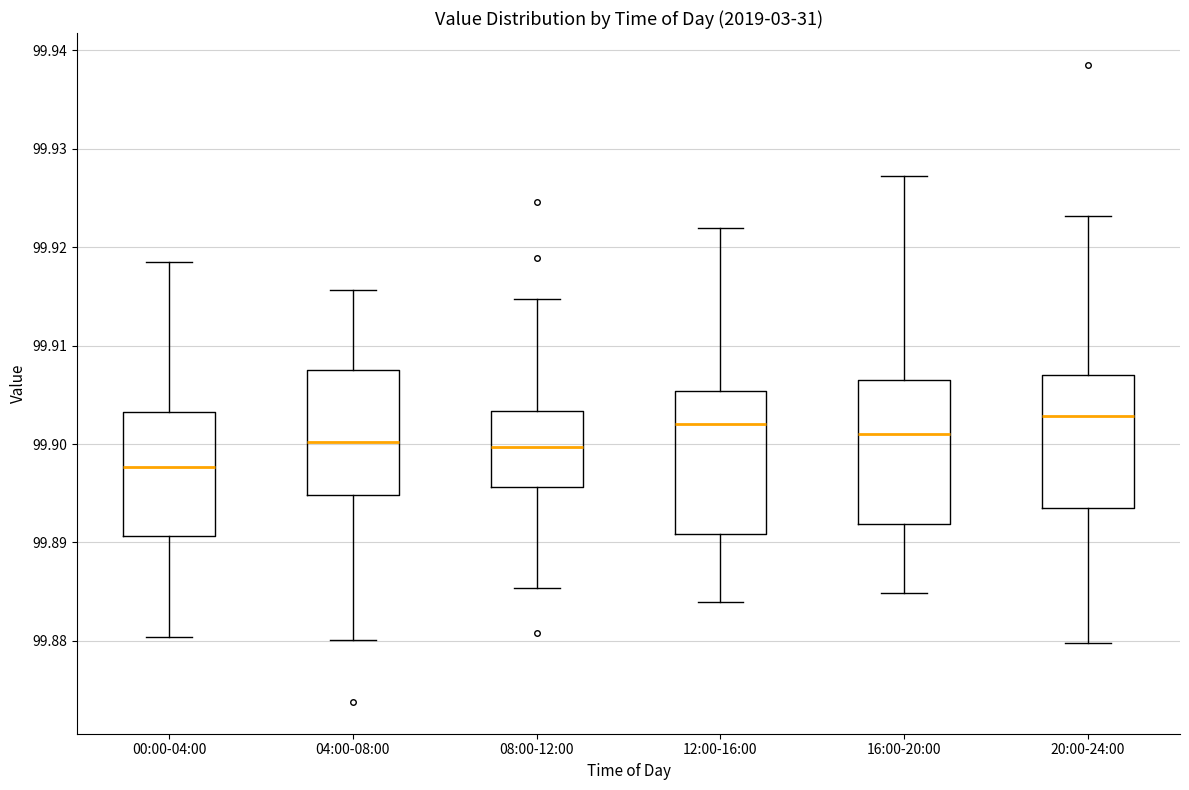

Reading left to right, read every box against the y-axis: the position of its median line, the range the box covers, and the ends of its whiskers. The values are not printed on the chart, so give them approximately, as read against the axis.

00:00-04:00: median 99.898, box 99.891 to 99.903, whiskers 99.880 to 99.919
04:00-08:00: median 99.900, box 99.895 to 99.908, whiskers 99.880 to 99.916
08:00-12:00: median 99.900, box 99.896 to 99.903, whiskers 99.885 to 99.915
12:00-16:00: median 99.902, box 99.891 to 99.905, whiskers 99.884 to 99.922
16:00-20:00: median 99.901, box 99.892 to 99.906, whiskers 99.885 to 99.927
20:00-24:00: median 99.903, box 99.893 to 99.907, whiskers 99.880 to 99.923